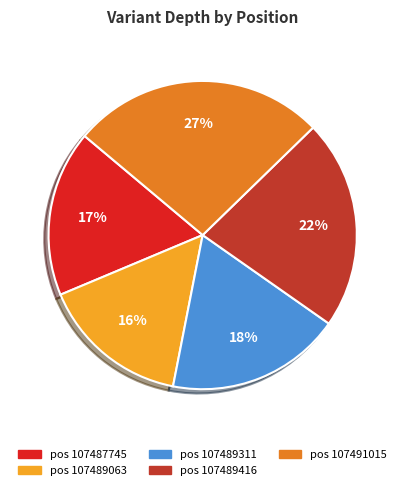

To the nearest percent, what is the difference between the largest and smallest slice percentages?

11%